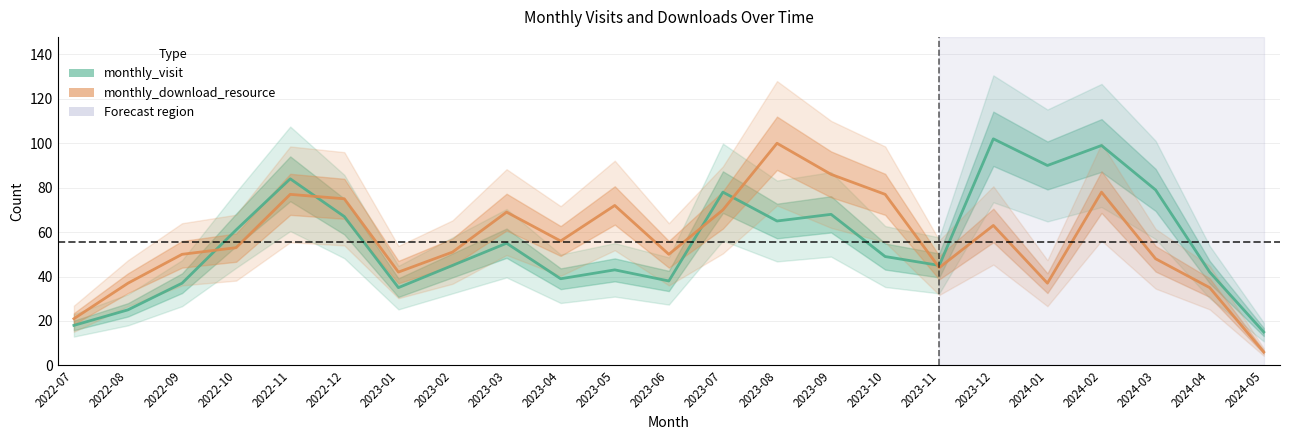

At 2023-03, list the series in order from largest to smallest.

monthly_download_resource, monthly_visit